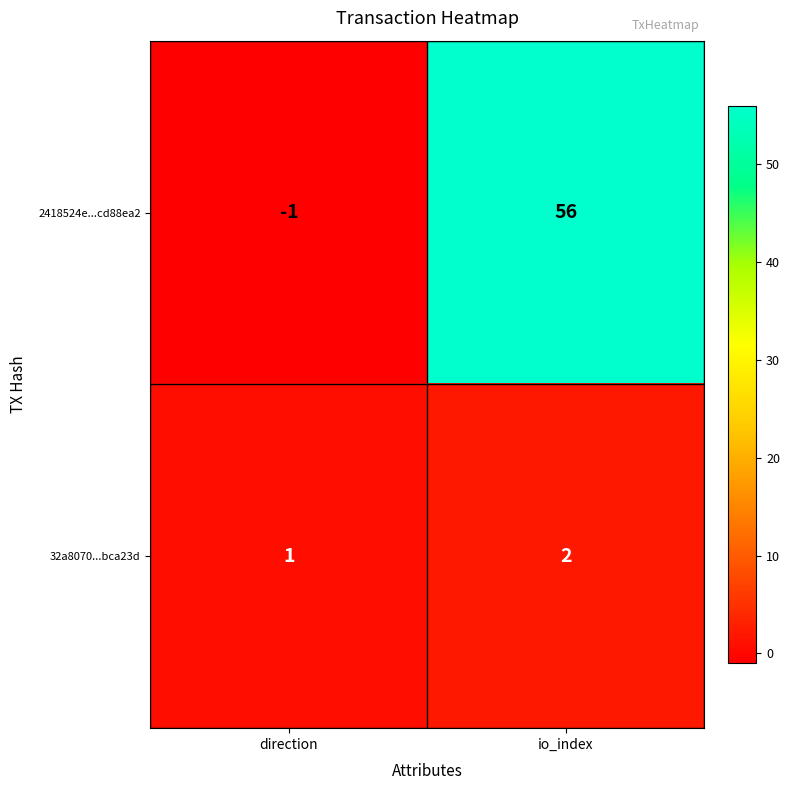

Which series has the largest range (max minus min)?

2418524e...cd88ea2